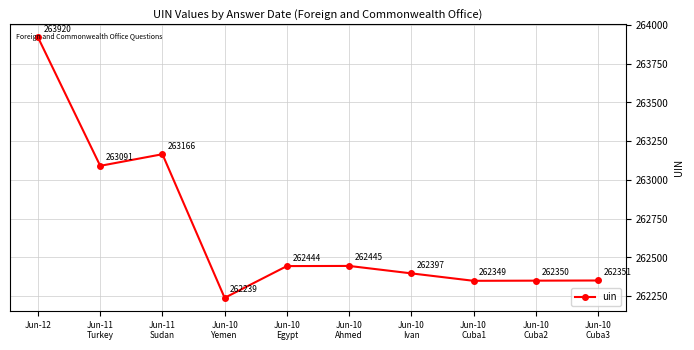

Rank the categories by value from lowest to highest.

Jun-10
Yemen, Jun-10
Cuba1, Jun-10
Cuba2, Jun-10
Cuba3, Jun-10
Ivan, Jun-10
Egypt, Jun-10
Ahmed, Jun-11
Turkey, Jun-11
Sudan, Jun-12